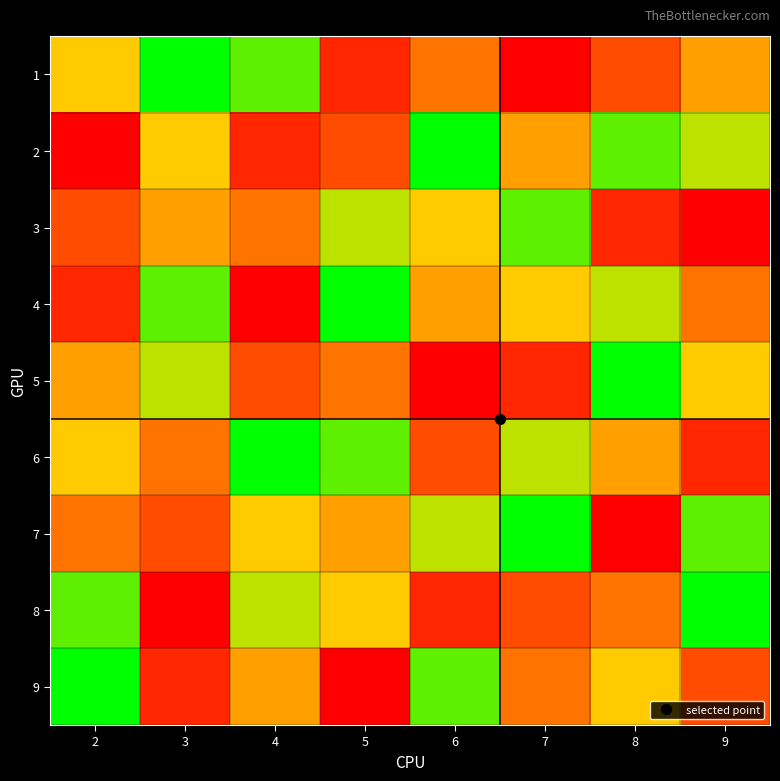

What is the spread (max minus min) of values at 3?

8